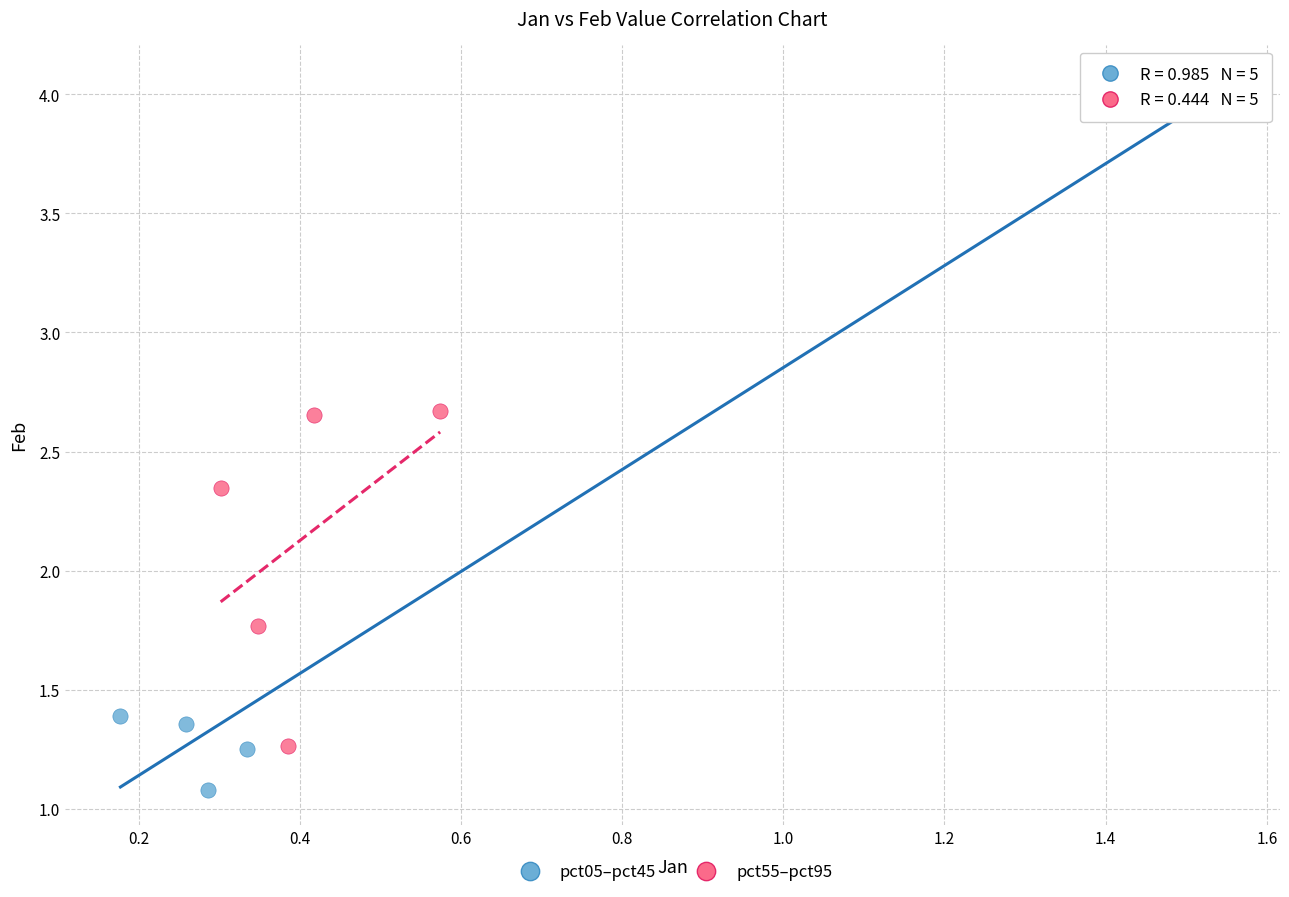

Which series has the widest spread of Y values?

pct05–pct45